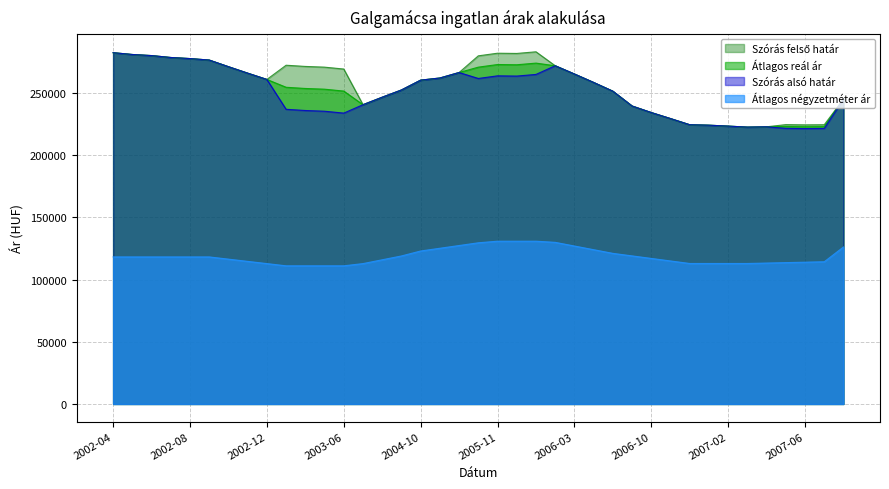

What is the minimum value shown in the chart?

111026